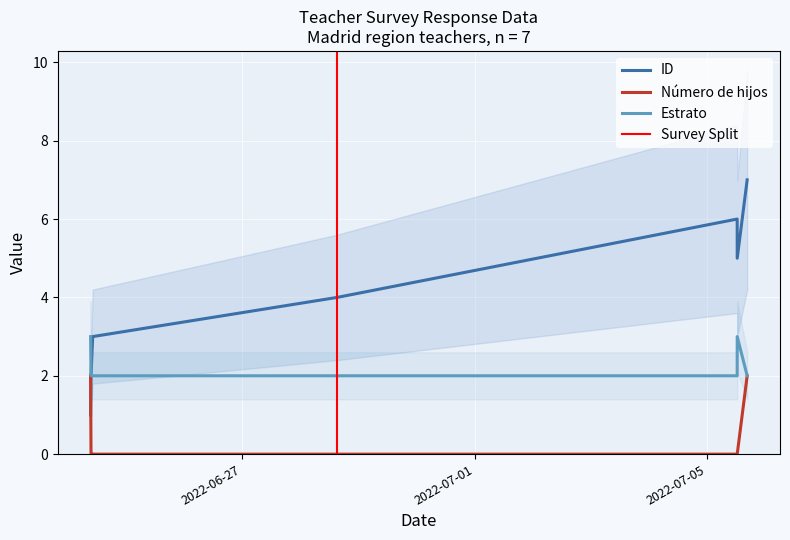

How many values in Número de hijos are above zero?

2